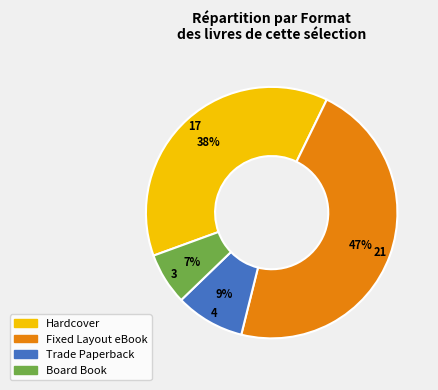

Which has a higher value, Trade Paperback or Fixed Layout eBook?

Fixed Layout eBook